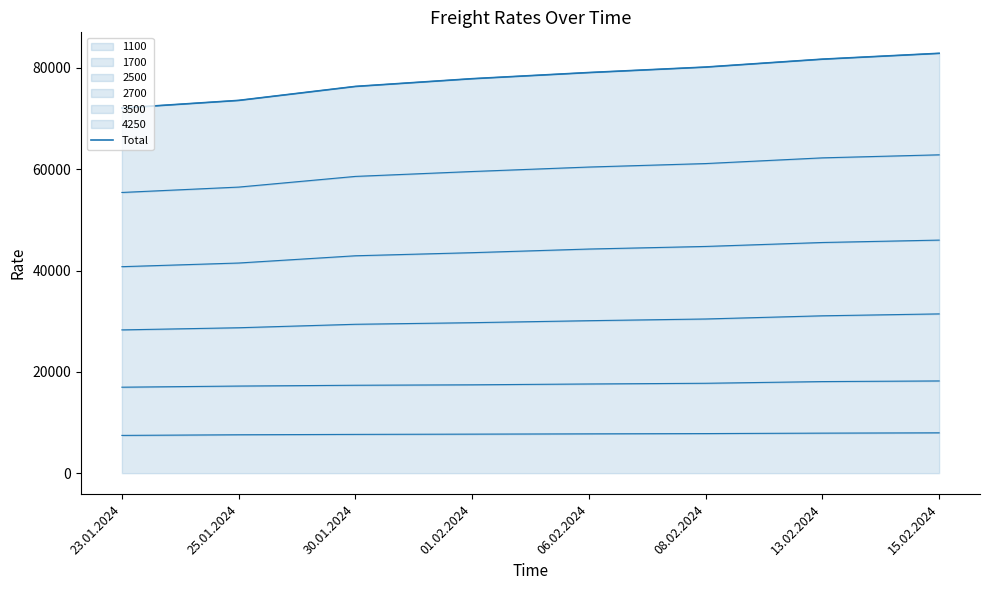

Does the chart have visible grid lines?

No